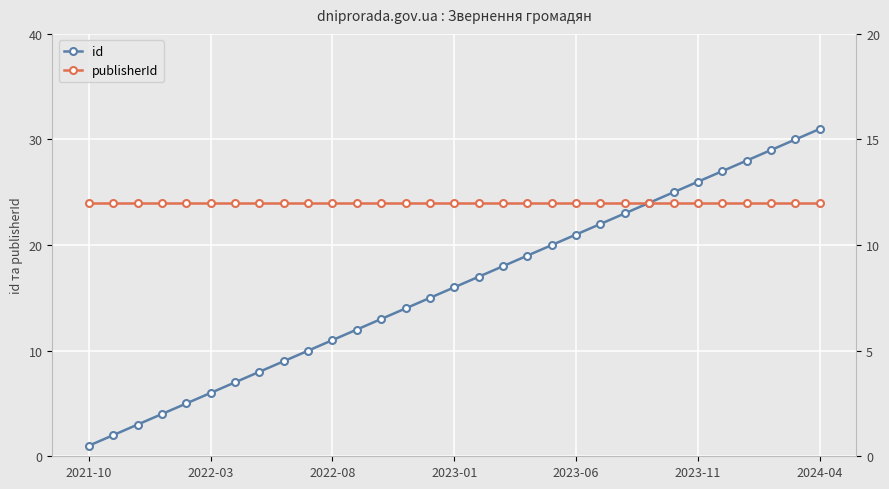

What are all the series names shown in the legend?

id, publisherId